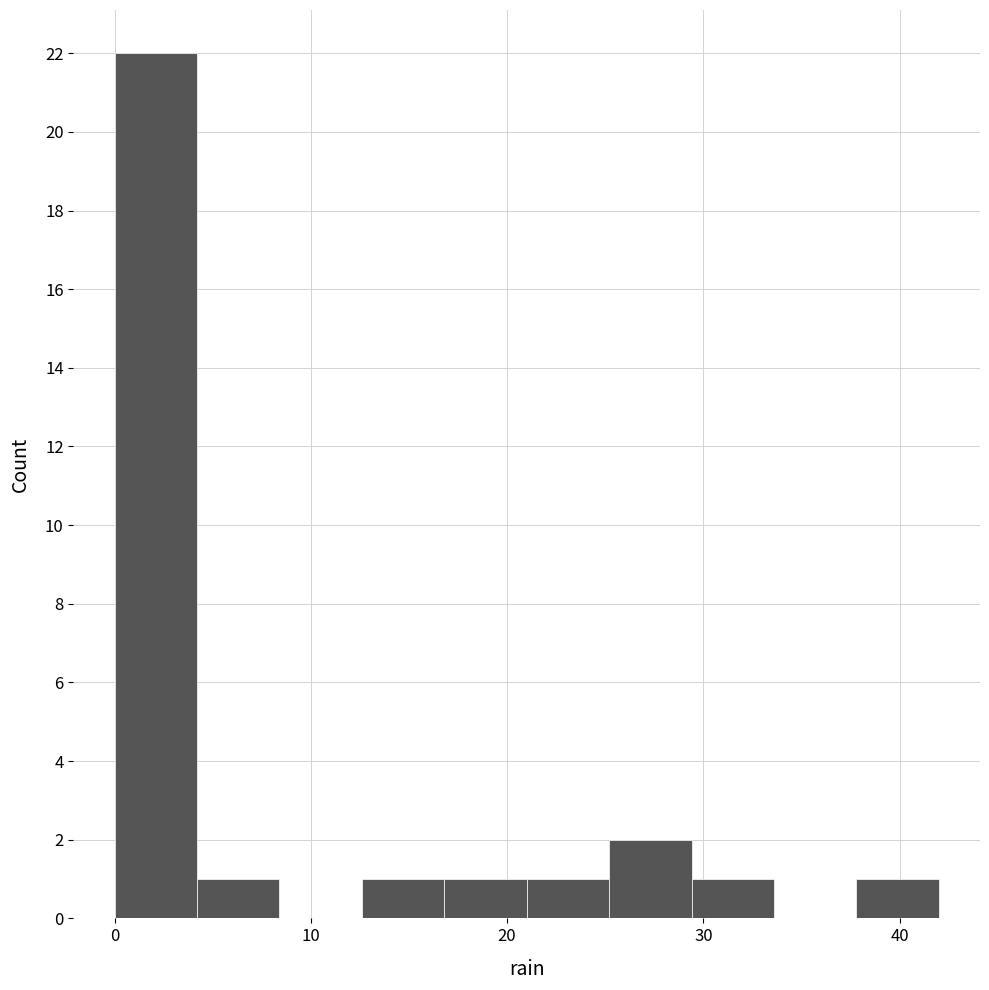

What is the height of the bar covering 29.4 to 33.6 on the x-axis? Neither the bar edges nor the heights are printed on the chart, so give them approximately, as read against the axes.

1